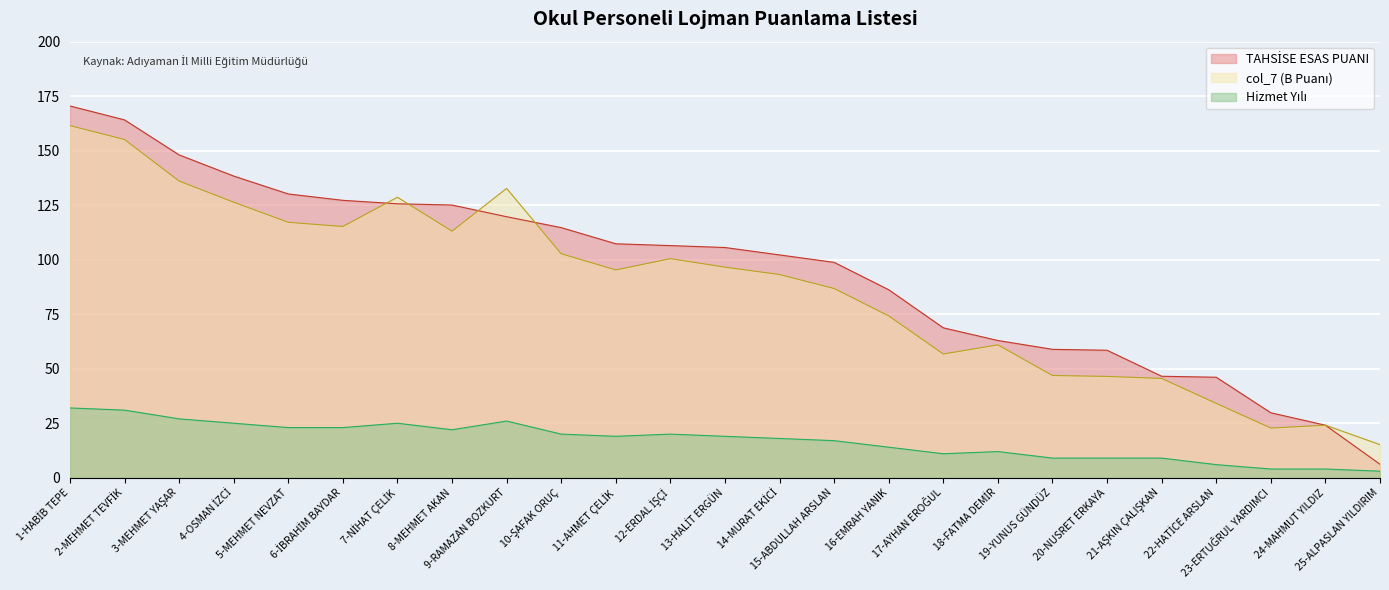

Which category has the lowest value in the Hizmet Yılı series?

25-ALPASLAN YILDIRIM